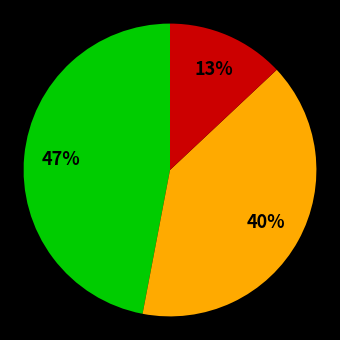

To the nearest percent, what is the difference between the largest and smallest slice percentages?

34%